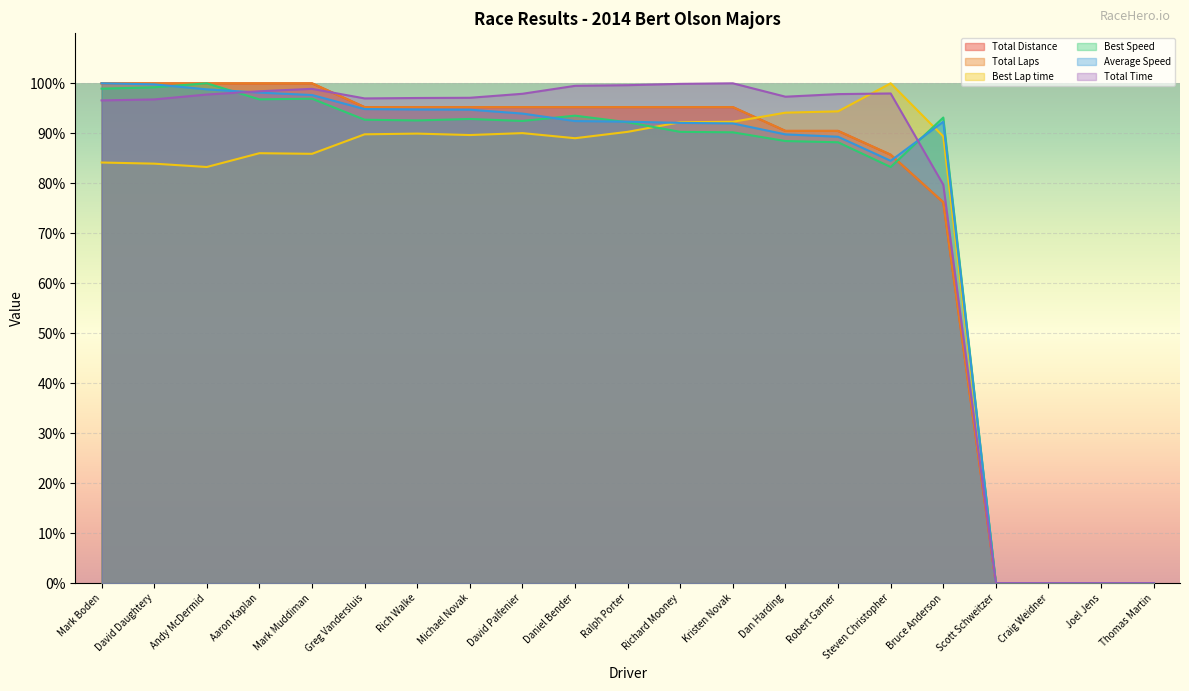

At David Daughtery, list the series in order from largest to smallest.

Total Distance, Total Laps, Average Speed, Best Speed, Total Time, Best Lap time